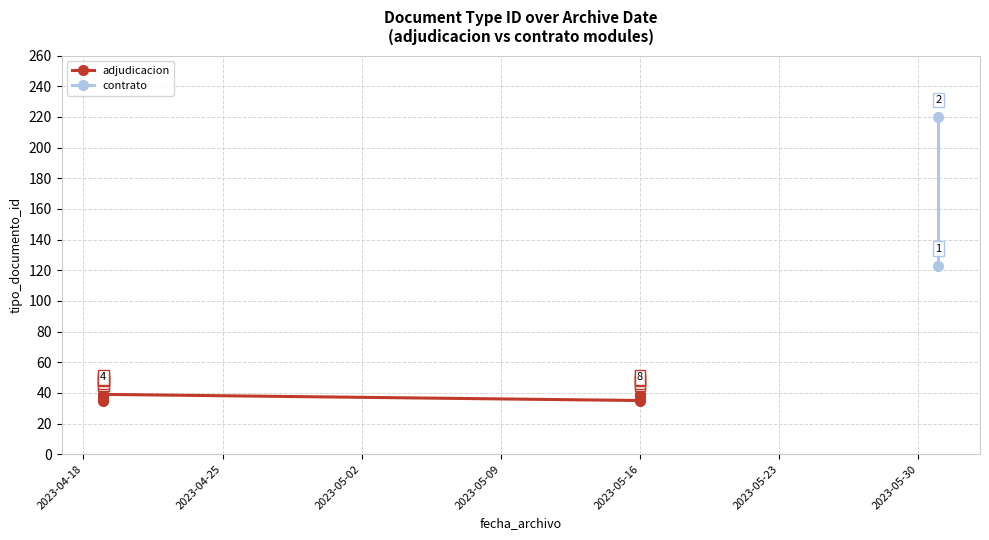

How many values are below 38?

4